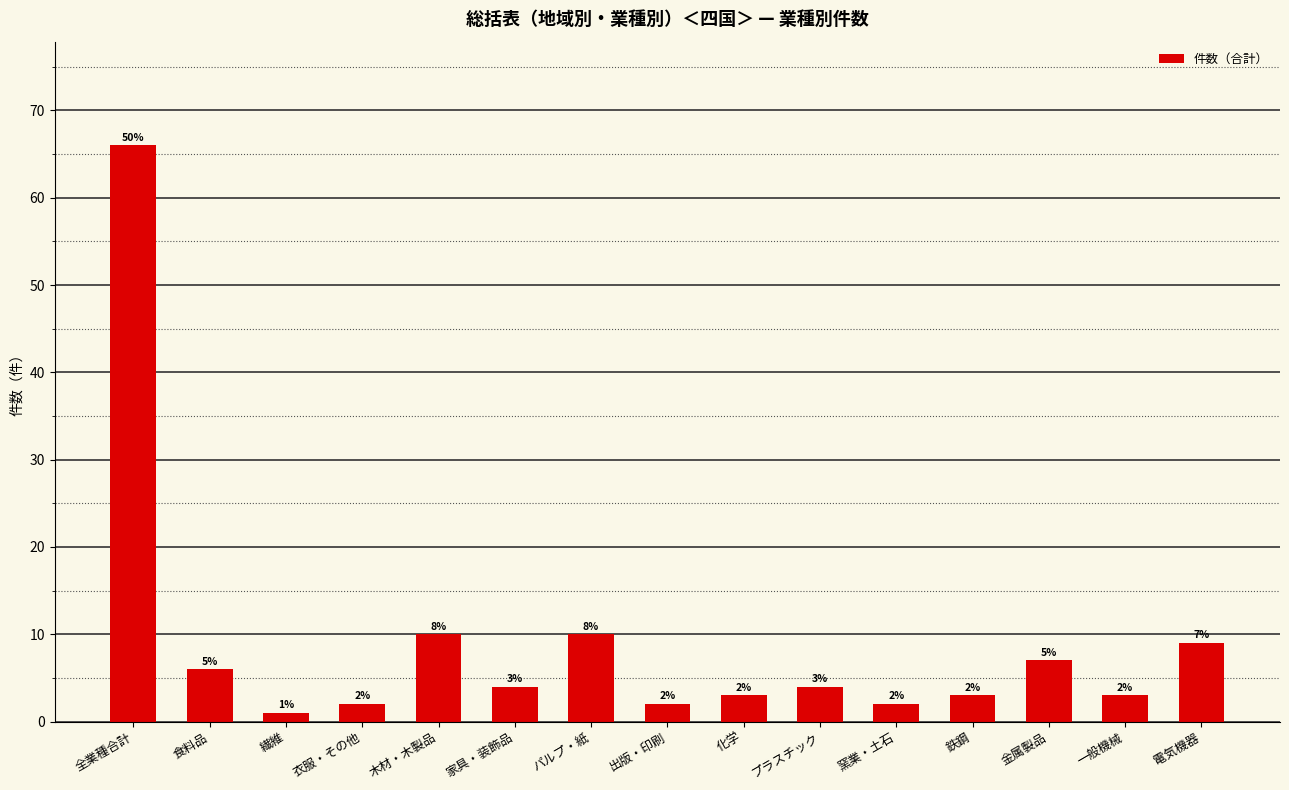

What is the value of the 1st bar from the left?

66